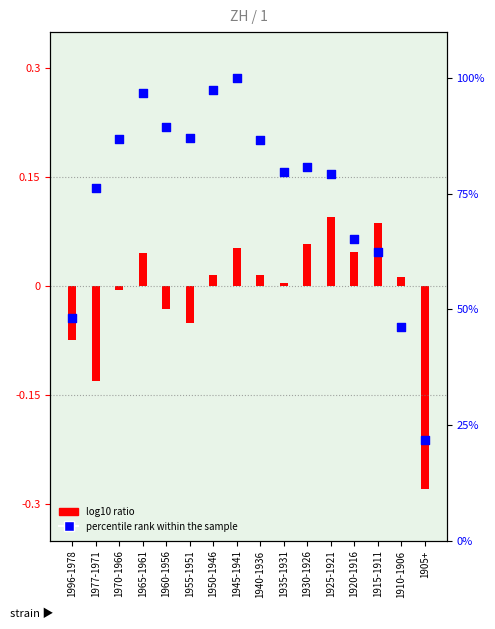

What is the change in value from 1996-1978 to 1905+?

-26.3